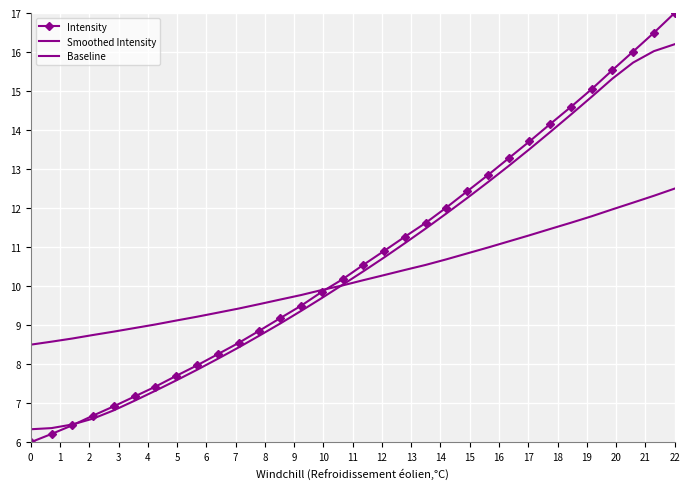

How many distinct data groups are displayed?

3